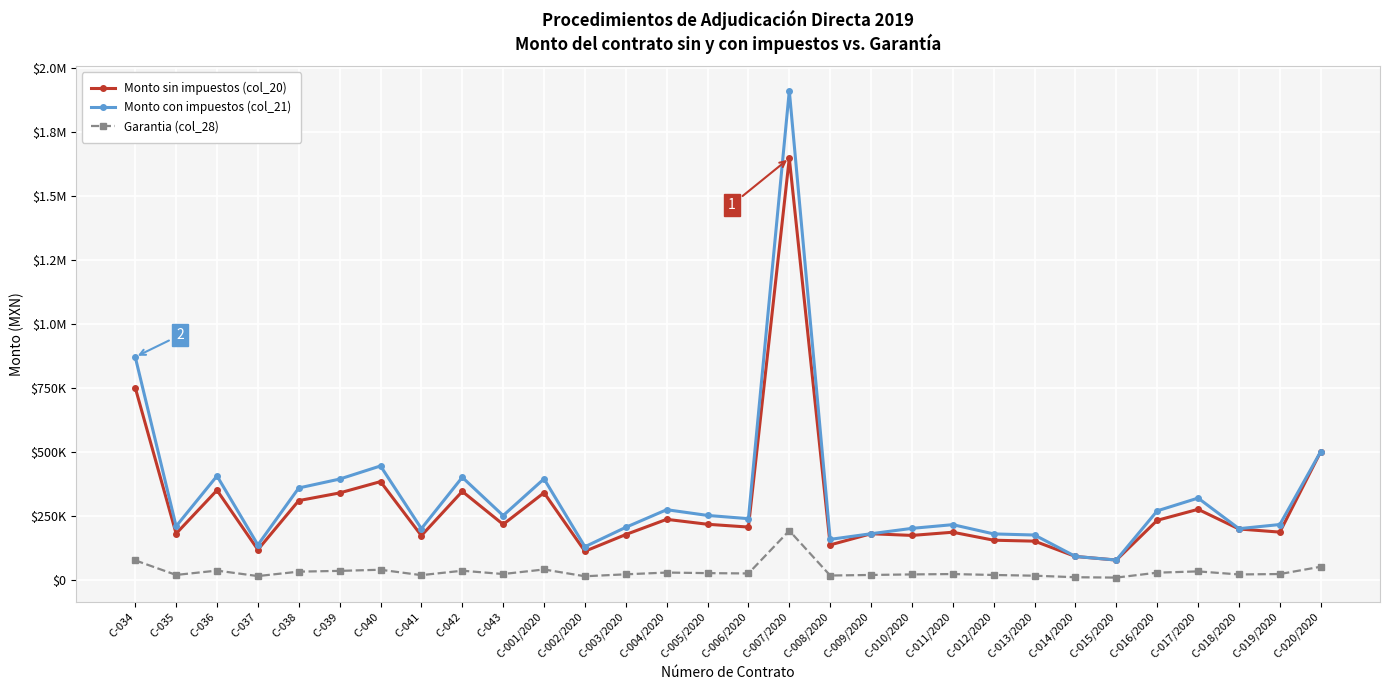

Is this an area chart (filled region under the line)?

No